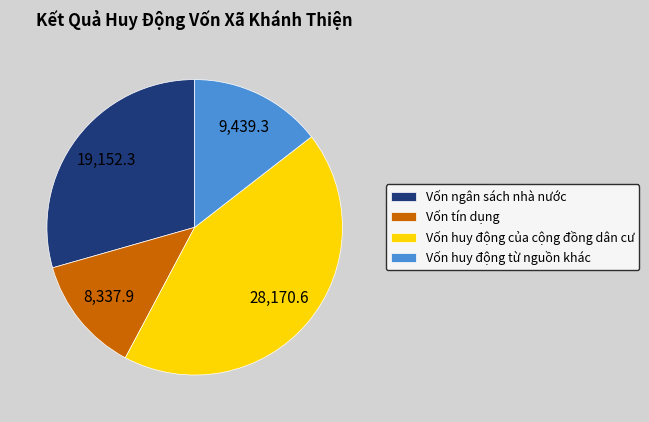

The Vốn huy động từ nguồn khác slice represents 23% of the pie. True or false?

False